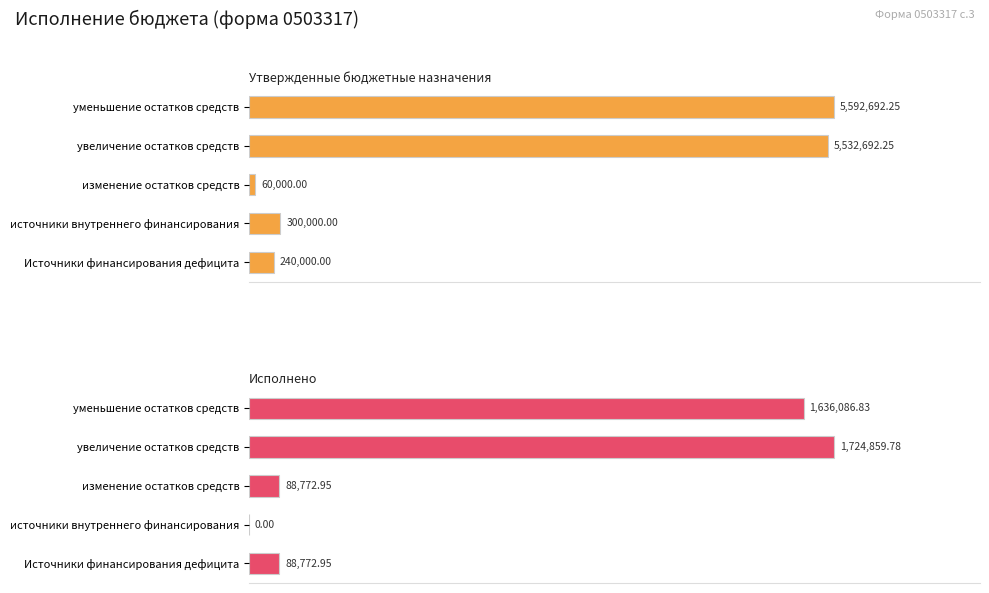

What is the greatest value displayed?

5592692.2